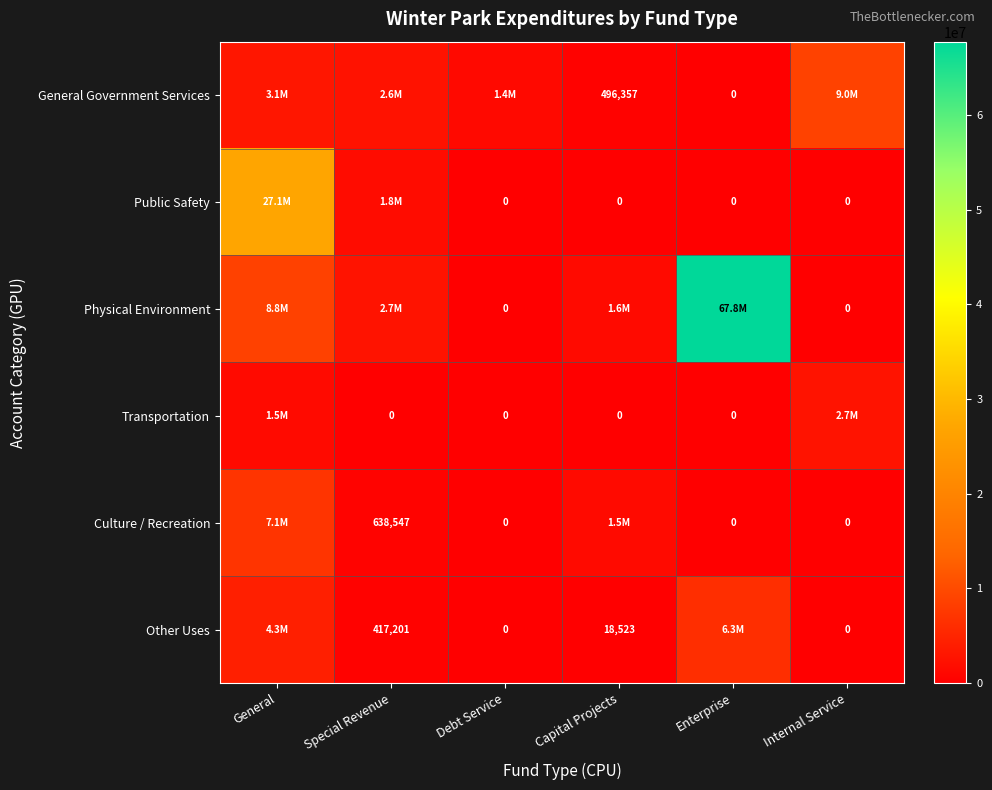

Which label corresponds to the smallest value in the chart?

Enterprise